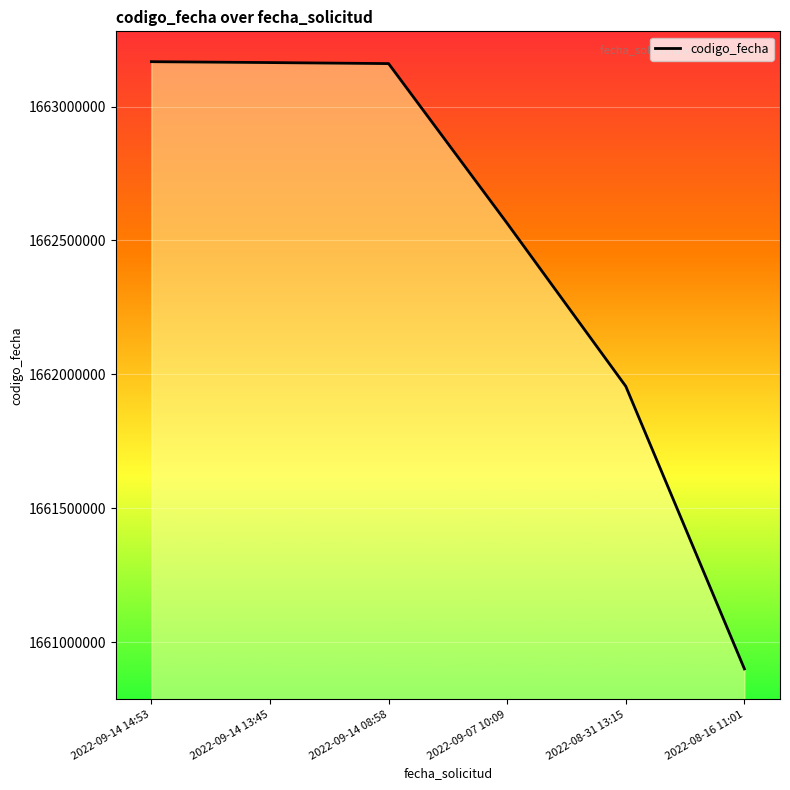

Which label corresponds to the smallest value in the chart?

2022-08-16 11:01